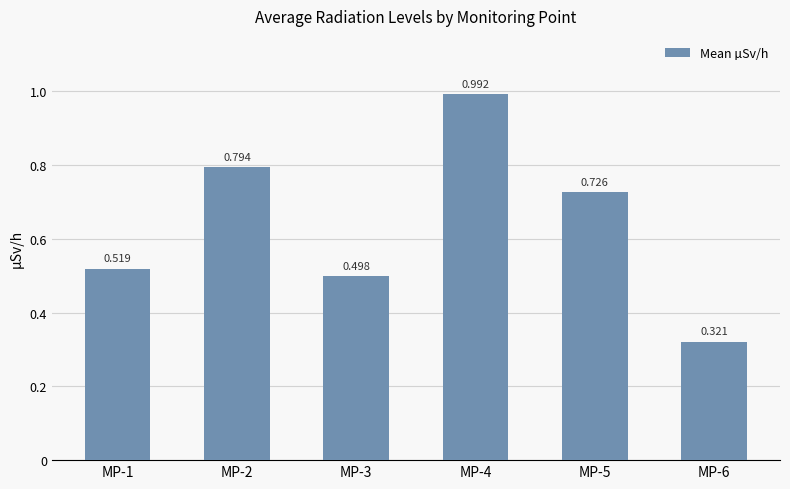

List the labels in order of value, smallest first.

MP-6, MP-3, MP-1, MP-5, MP-2, MP-4